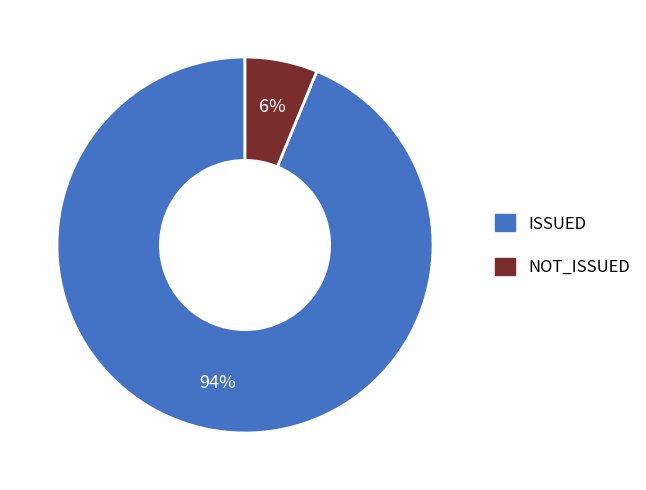

Rank the categories by value from lowest to highest.

NOT_ISSUED, ISSUED